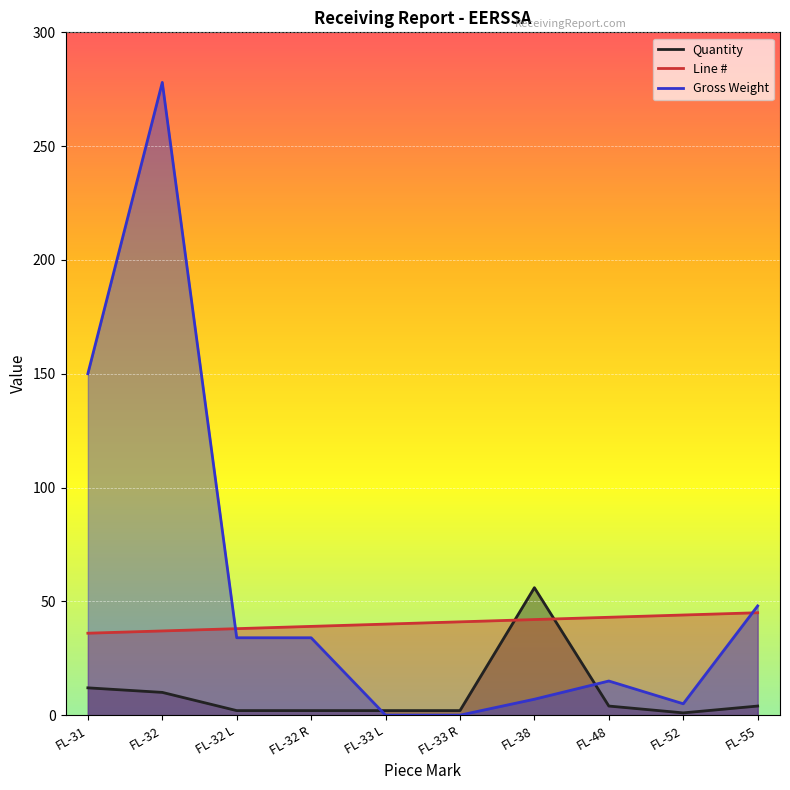

Which series has the widest spread of values?

Gross Weight